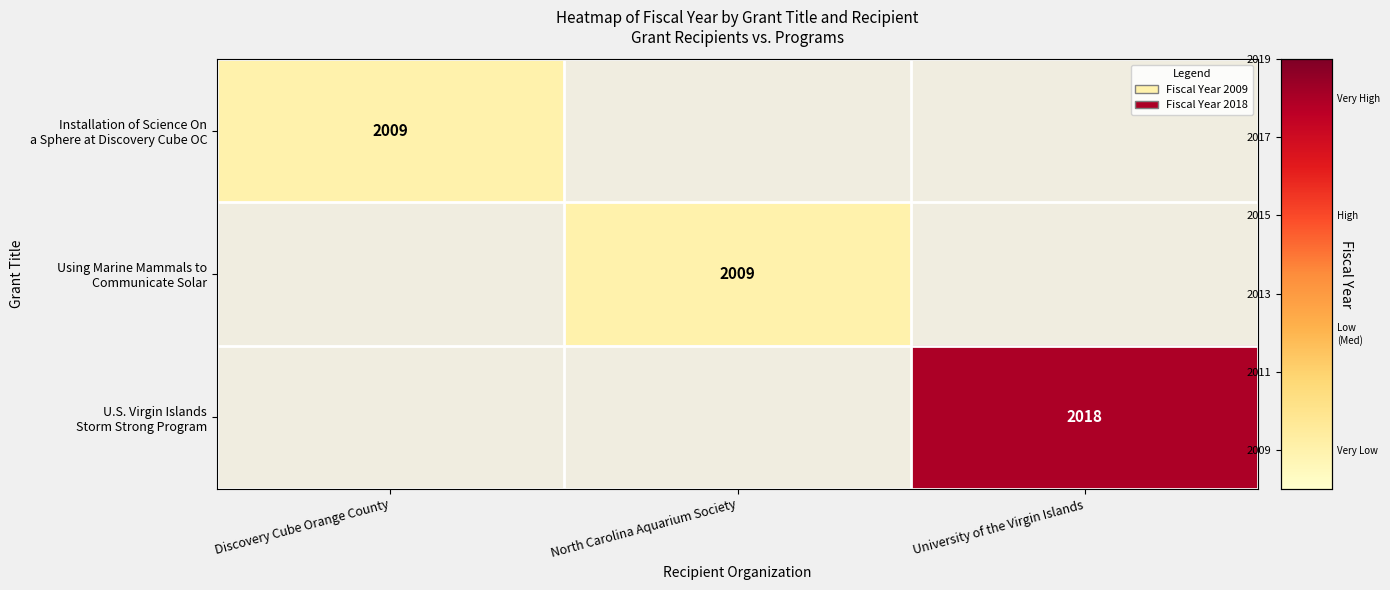

The value of Installation of Science On a Sphere at Discovery Cube OC at Discovery Cube Orange County is 2699.7. True or false?

False